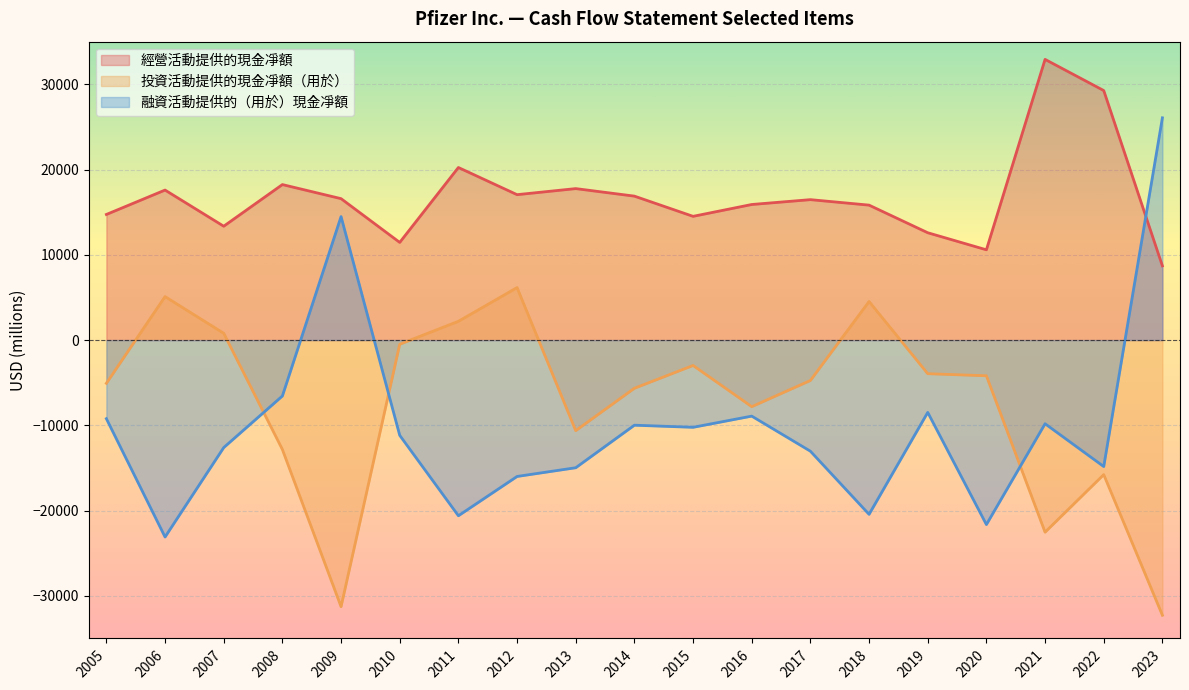

Rank the series by their maximum value, from highest to lowest.

經營活動提供的現金凈額, 融資活動提供的（用於）現金凈額, 投資活動提供的現金凈額（用於）